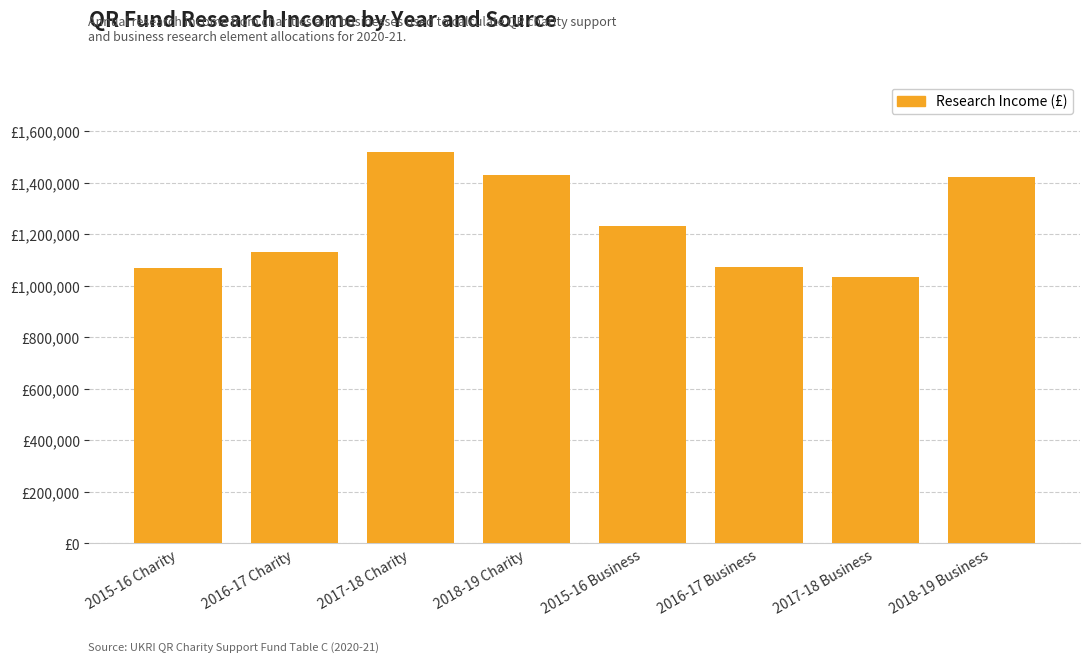

Are the bars horizontal?

No